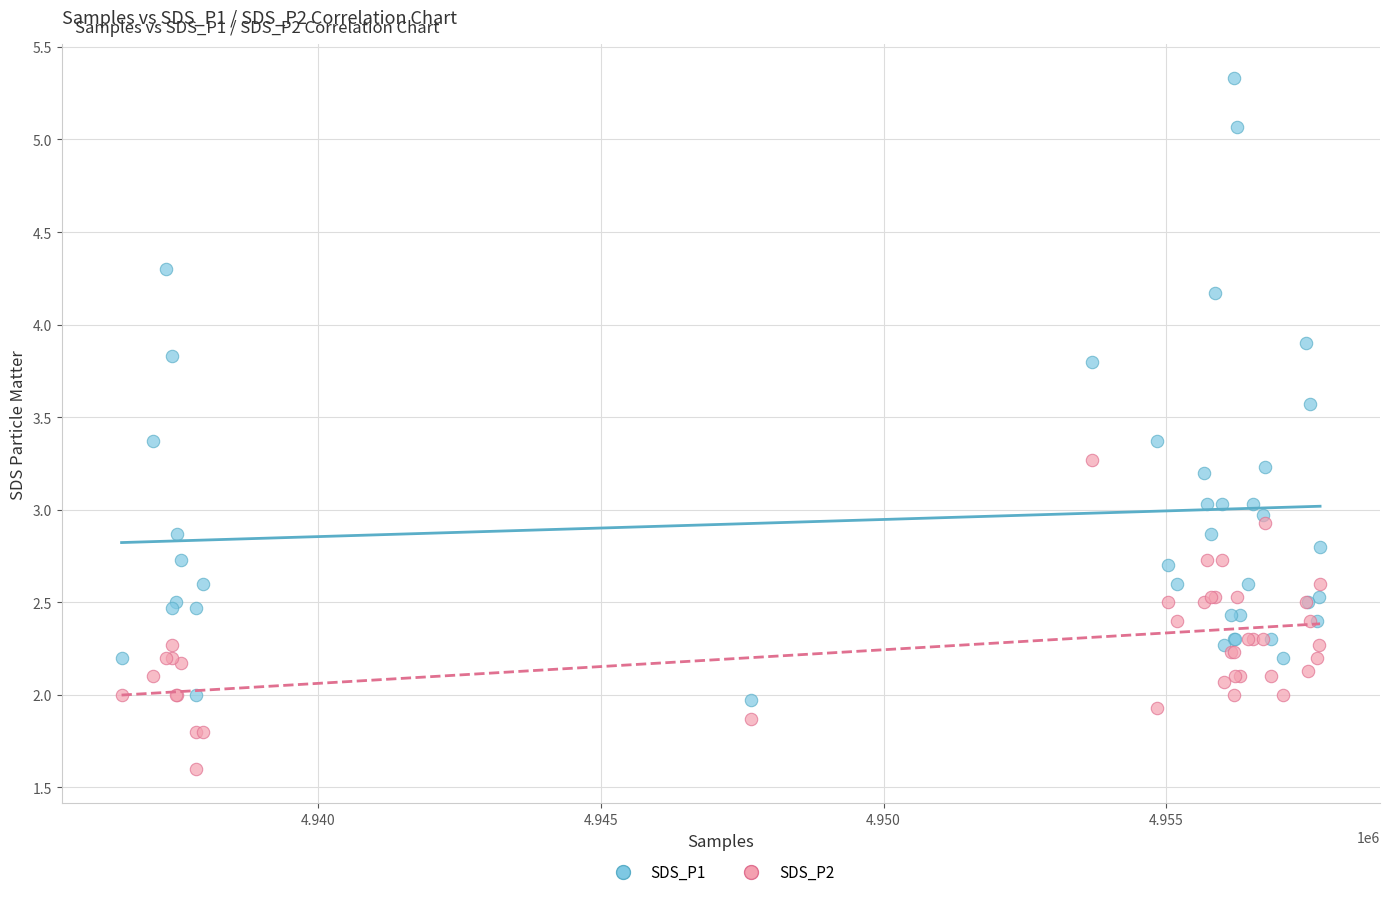

Which series has the largest Y range (max minus min)?

SDS_P1